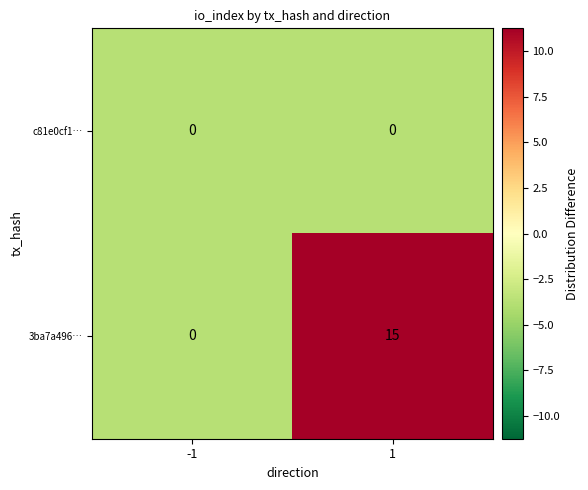

Count the number of data series in this chart.

2